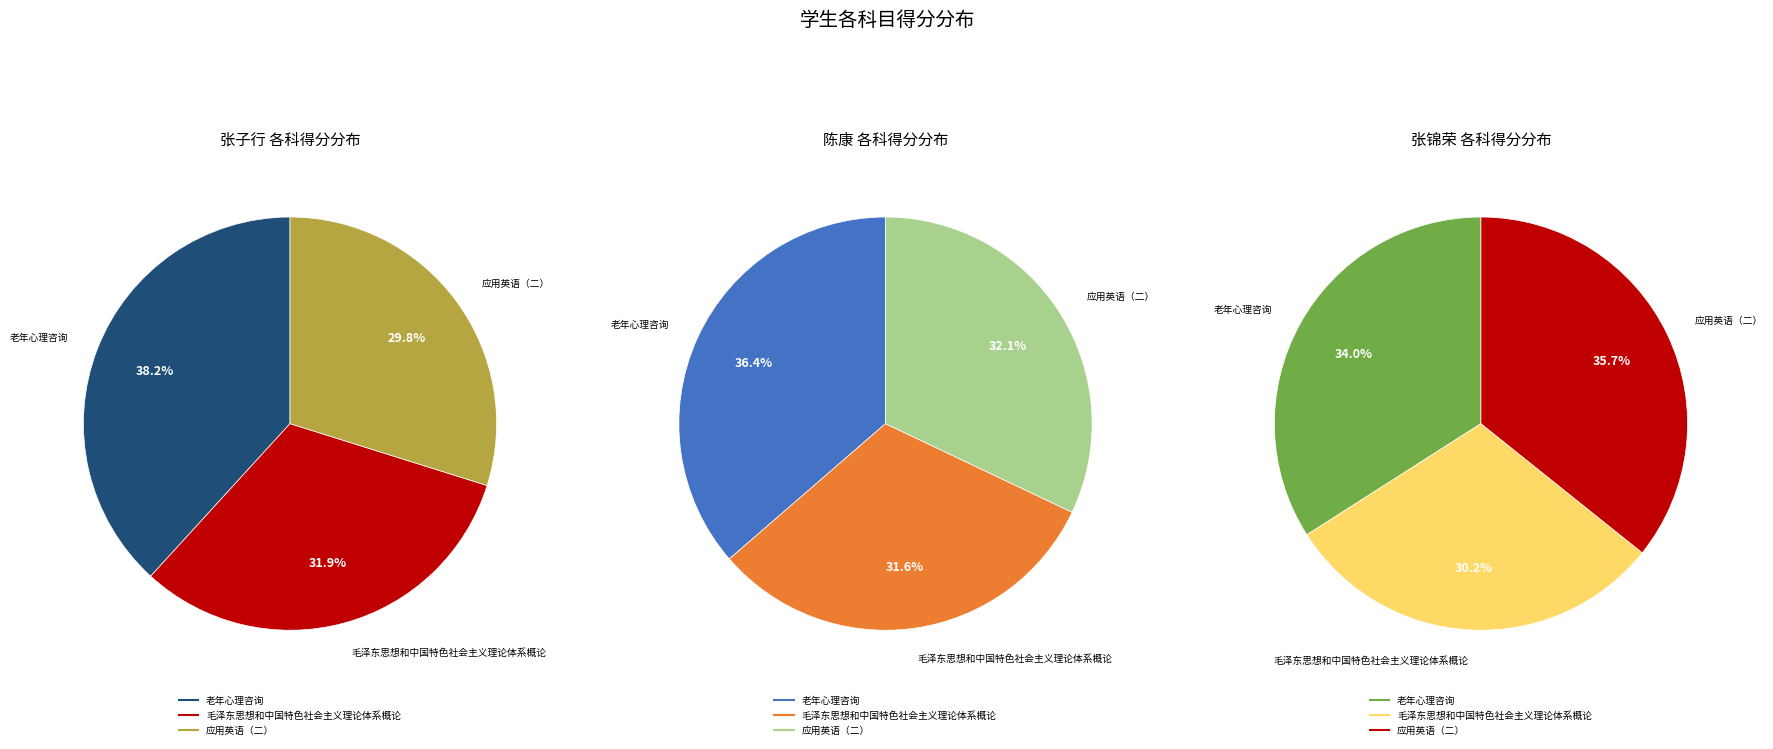

The 应用英语（二） slice represents 15% of the pie. True or false?

False